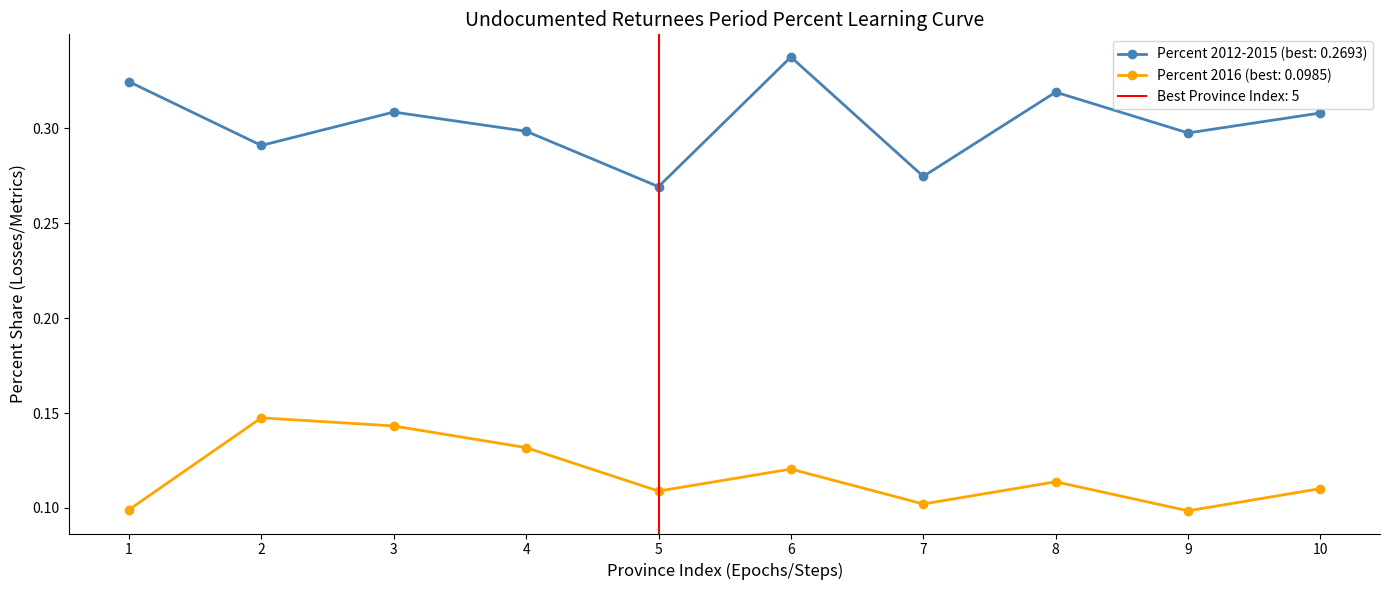

Reading right to left, extract all data points from this chart.

Percent 2012_2015: 0.3	0.3	0.3	0.3	0.3	0.3	0.3	0.3	0.3	0.3
Percent 2016: 0.1	0.1	0.1	0.1	0.1	0.1	0.1	0.1	0.1	0.1